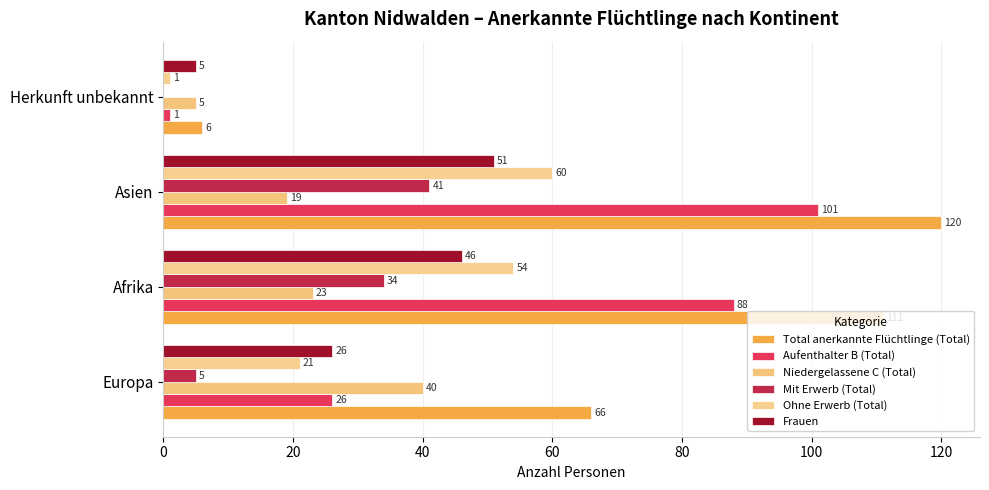

What is the average value of the Niedergelassene C (Total) series?

22